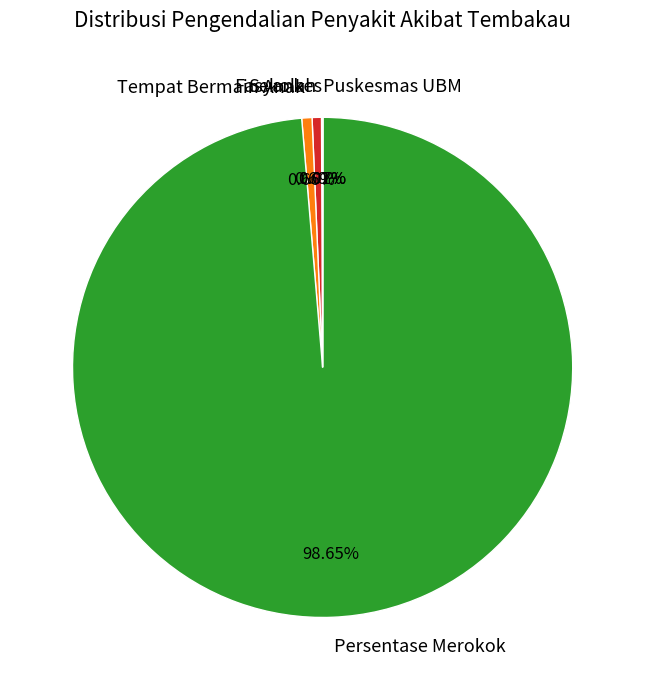

Is there any slice that represents more than half of the pie?

Yes